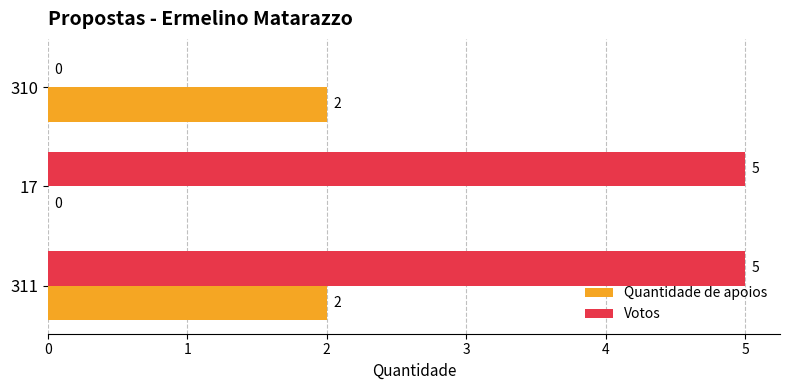

What is the total value across all series at 311?

7